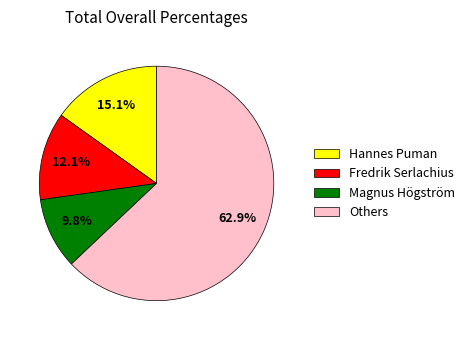

Approximately how many times larger is the value at Others compared to Hannes Puman?

4.2